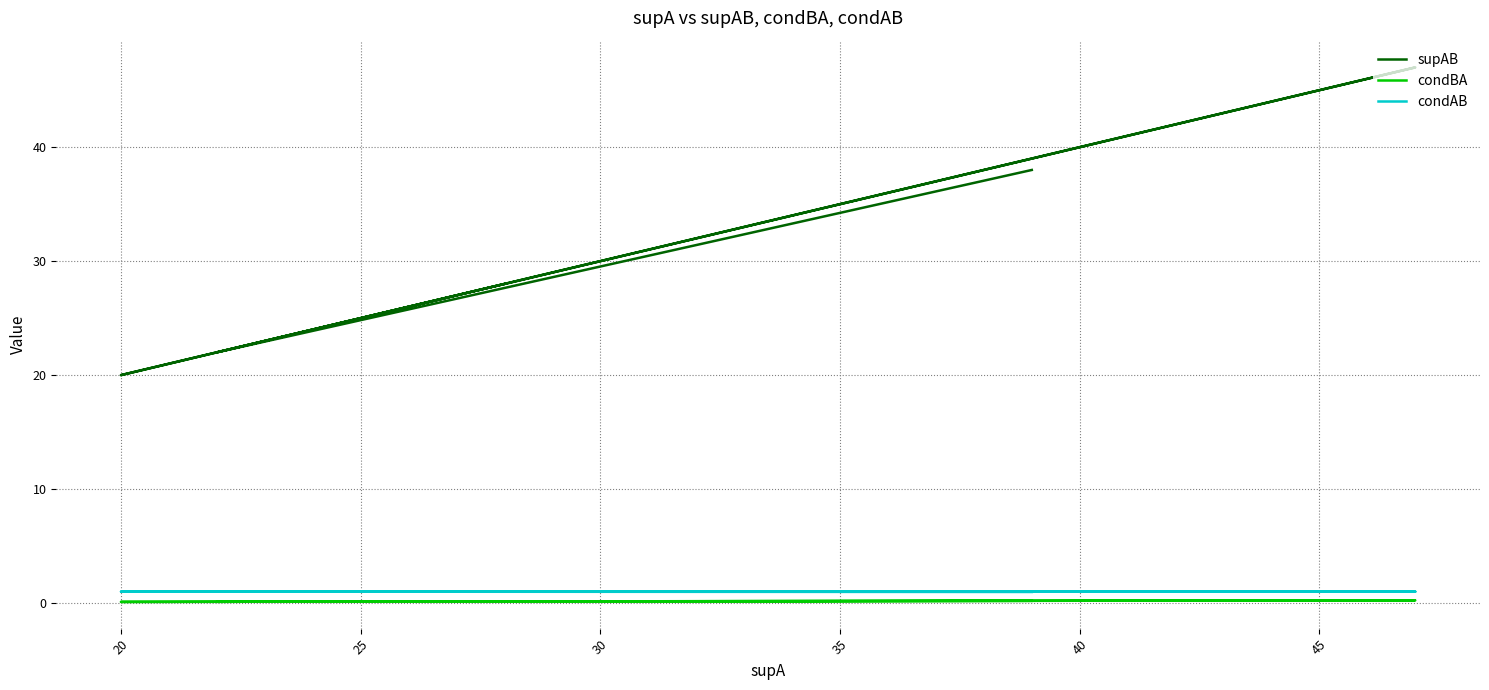

Count the condAB values in the range 1 to 2.

5